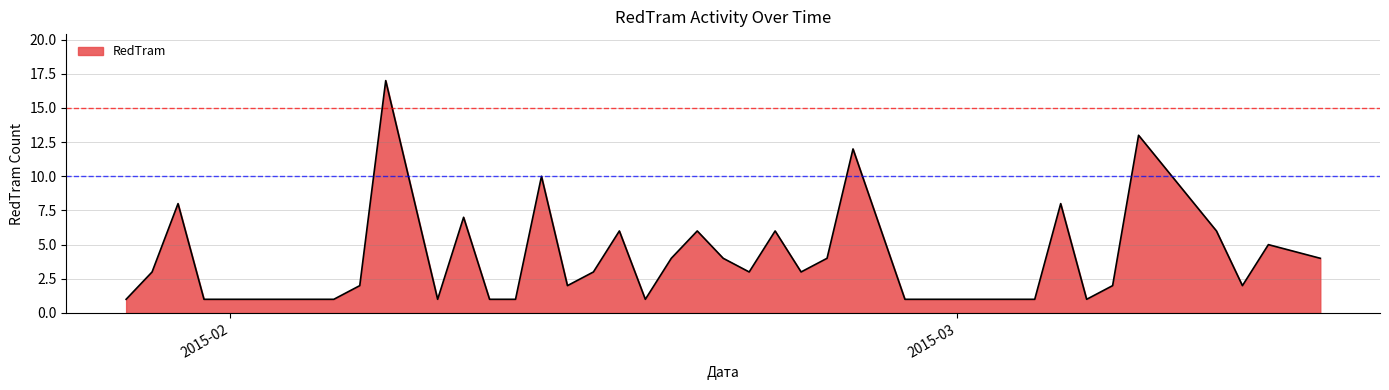

What is the difference between the maximum and minimum values?

16